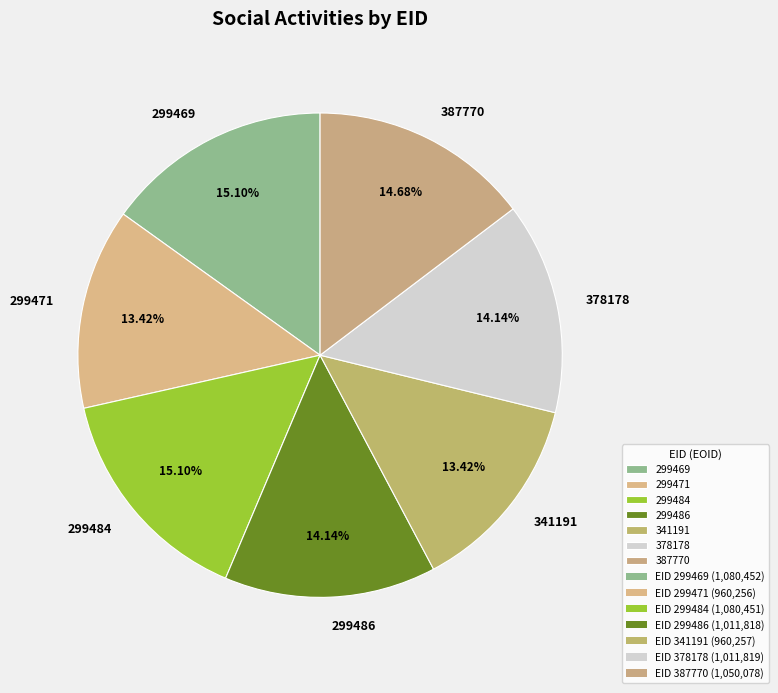

Approximately how many times larger is the value at 341191 compared to 299486?

0.9